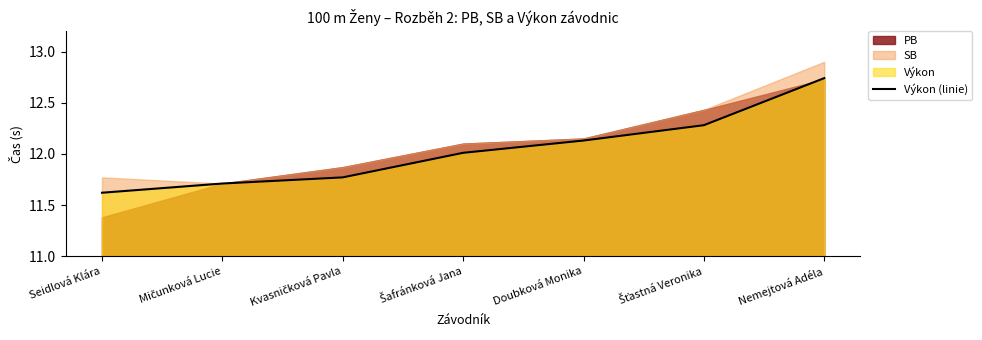

The value at Mičunková Lucie is 5.8. True or false?

False